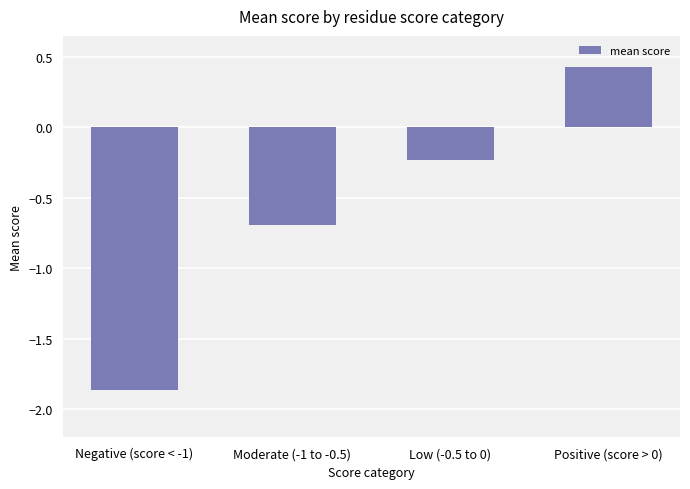

Is it true that the value at Moderate (-1 to -0.5) is -0.7?

True